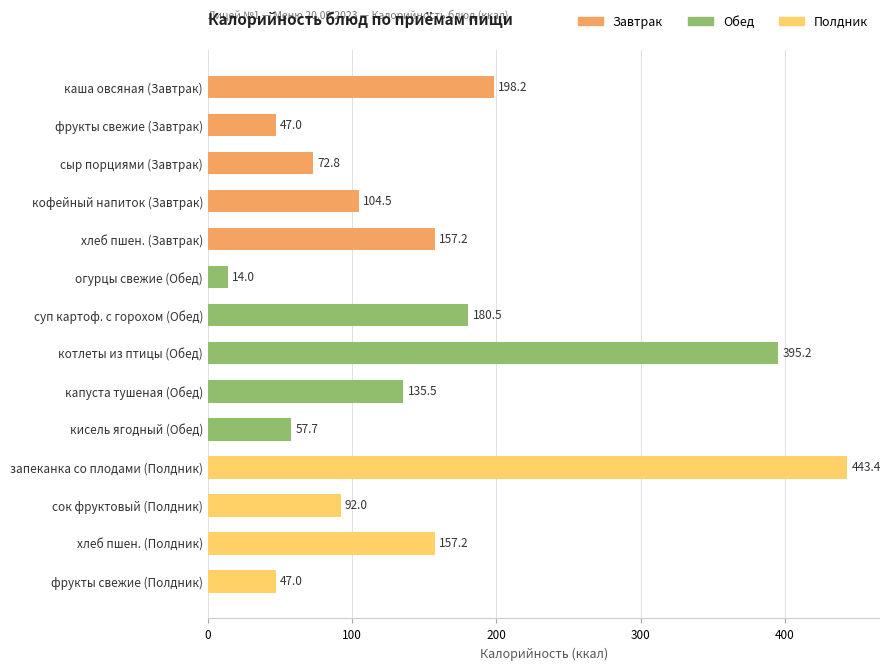

What is the label of the 6th bar from the top?

огурцы свежие (Обед)